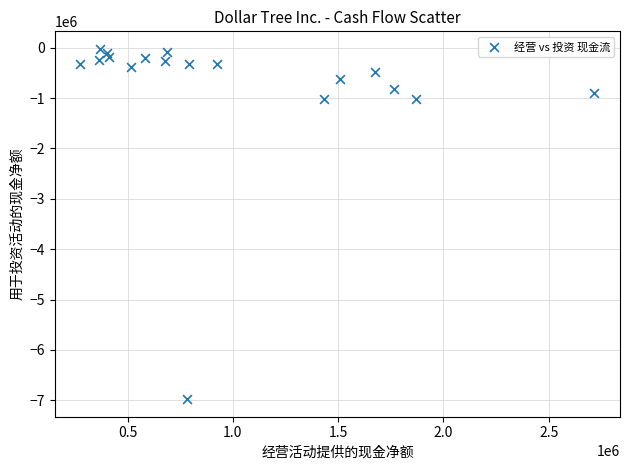

What is the range of Y values (max minus min)?

6955700